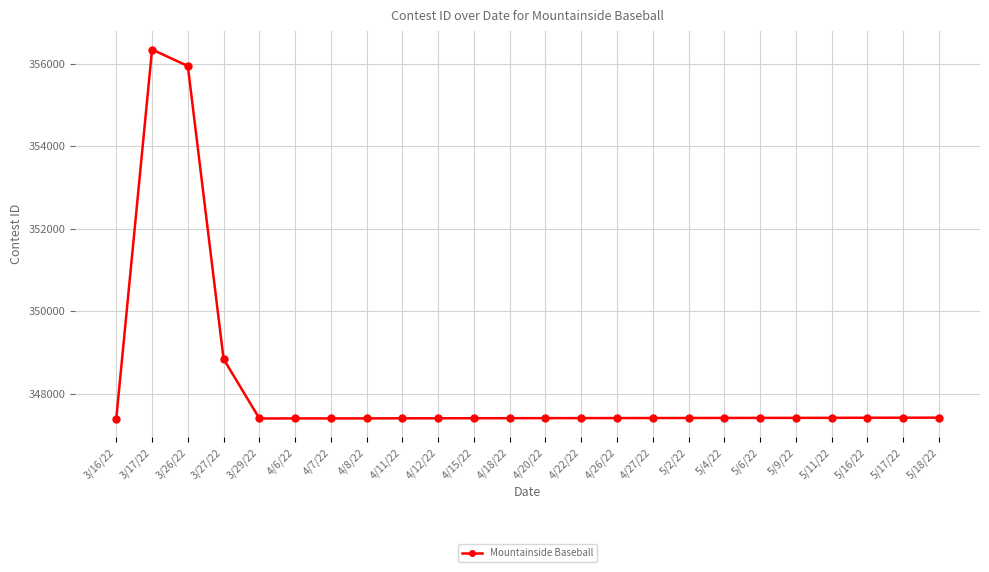

What value does the data have at 4/27/22?

347418